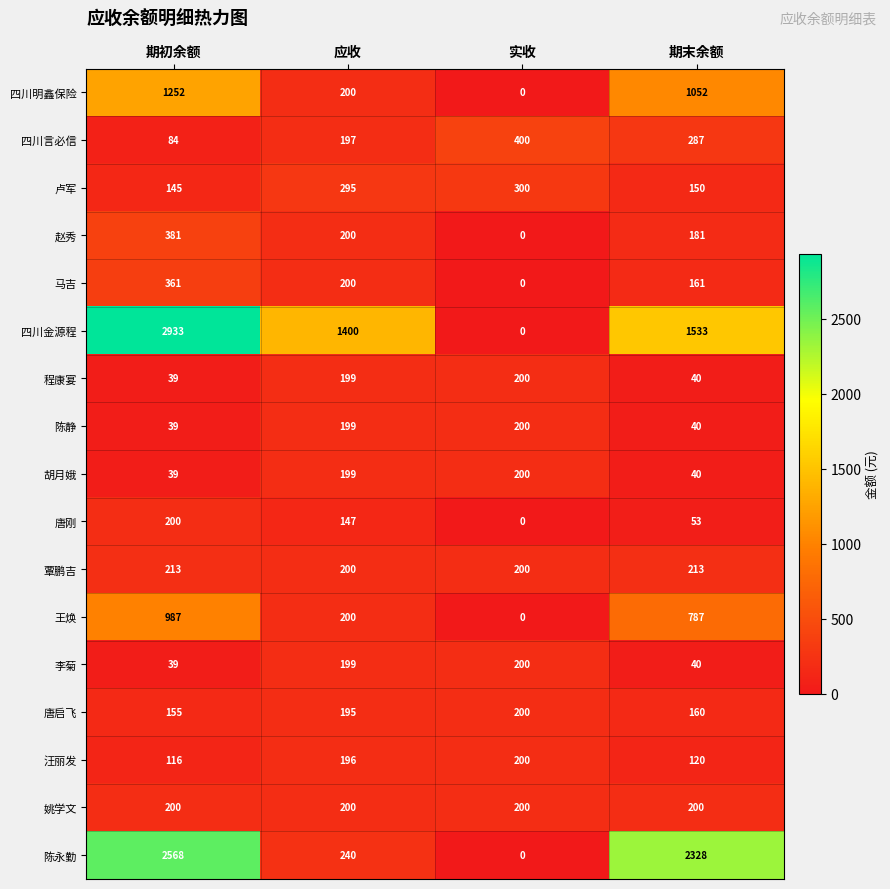

Which series has the largest total across all categories?

四川金源程